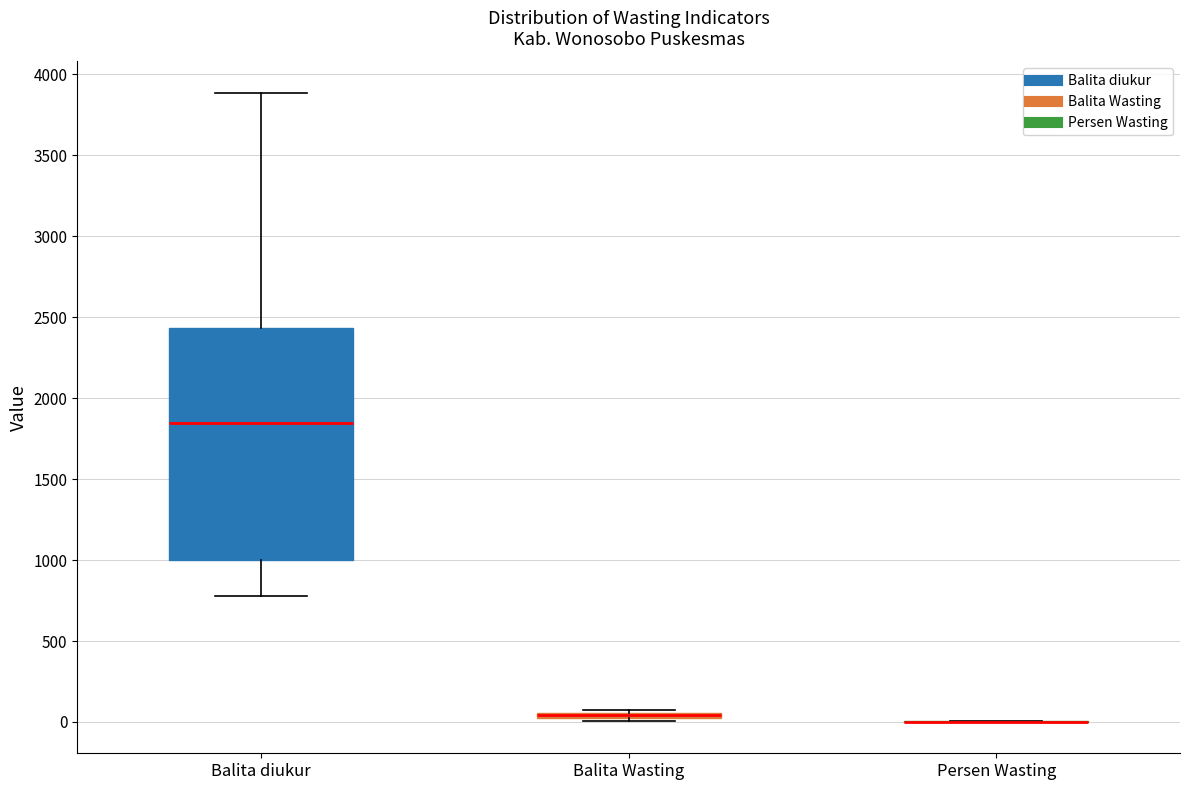

Where is the lower edge of the box for Balita diukur on the y-axis? The values are not printed on the chart, so give them approximately, as read against the axis.

1000